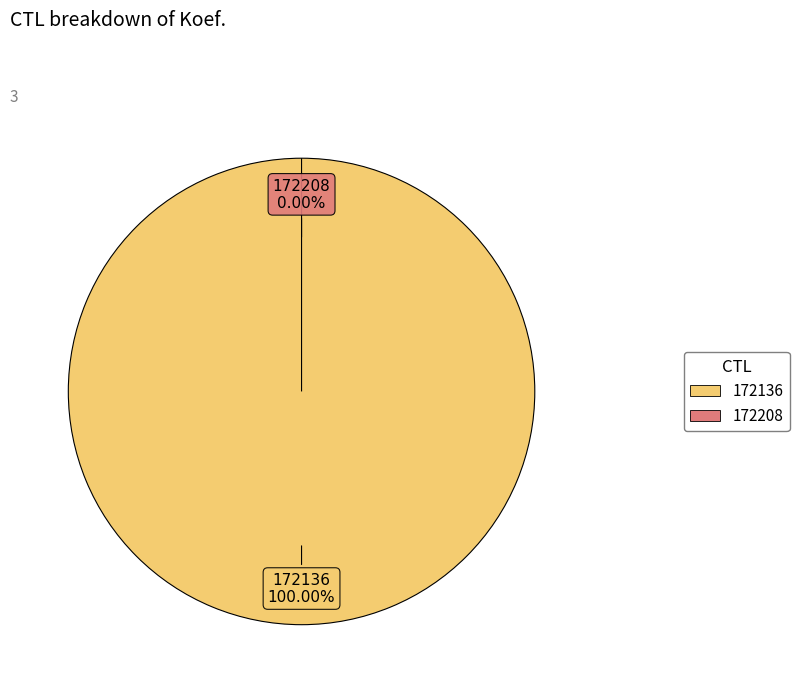

Does 172136 account for over 50% of the chart?

Yes